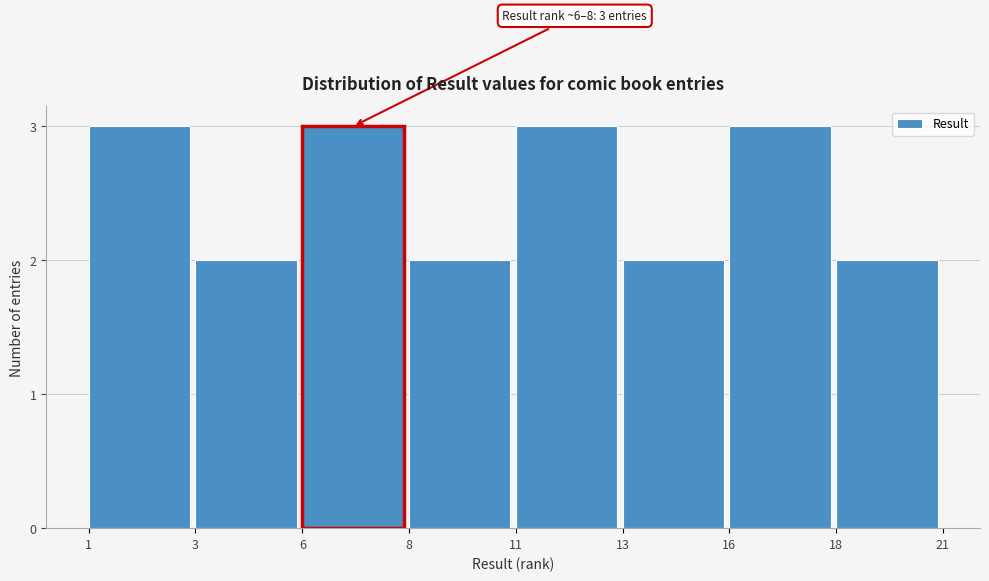

Reading left to right, transcribe all the data shown in this chart.

3	2	3	2	3	2	3	2